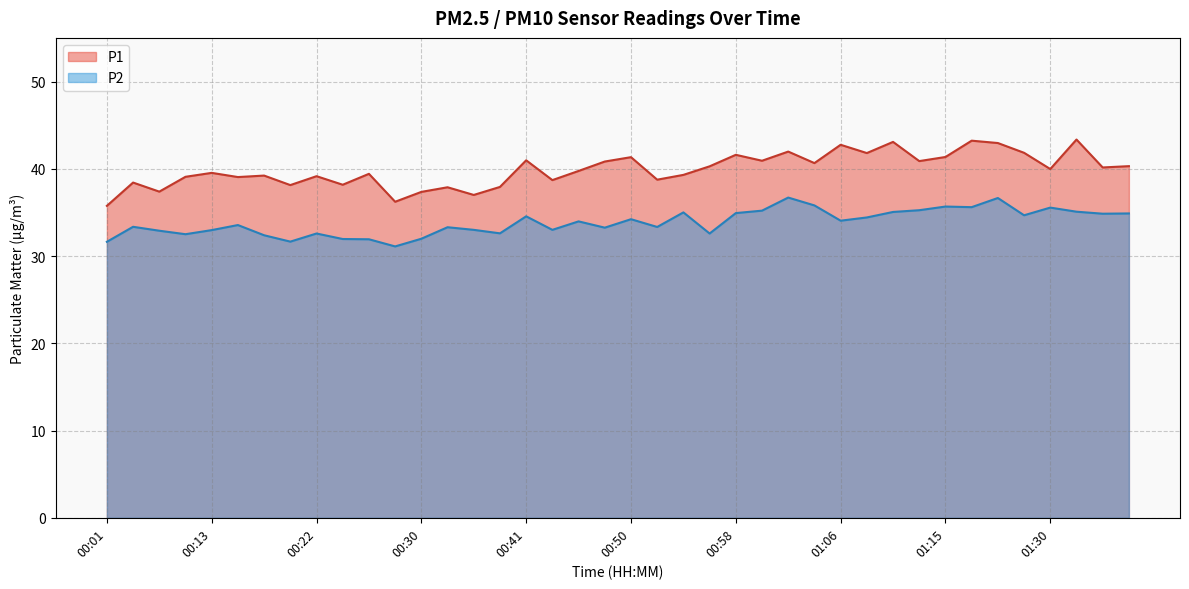

What is the label of the 8th point from the left?

00:20